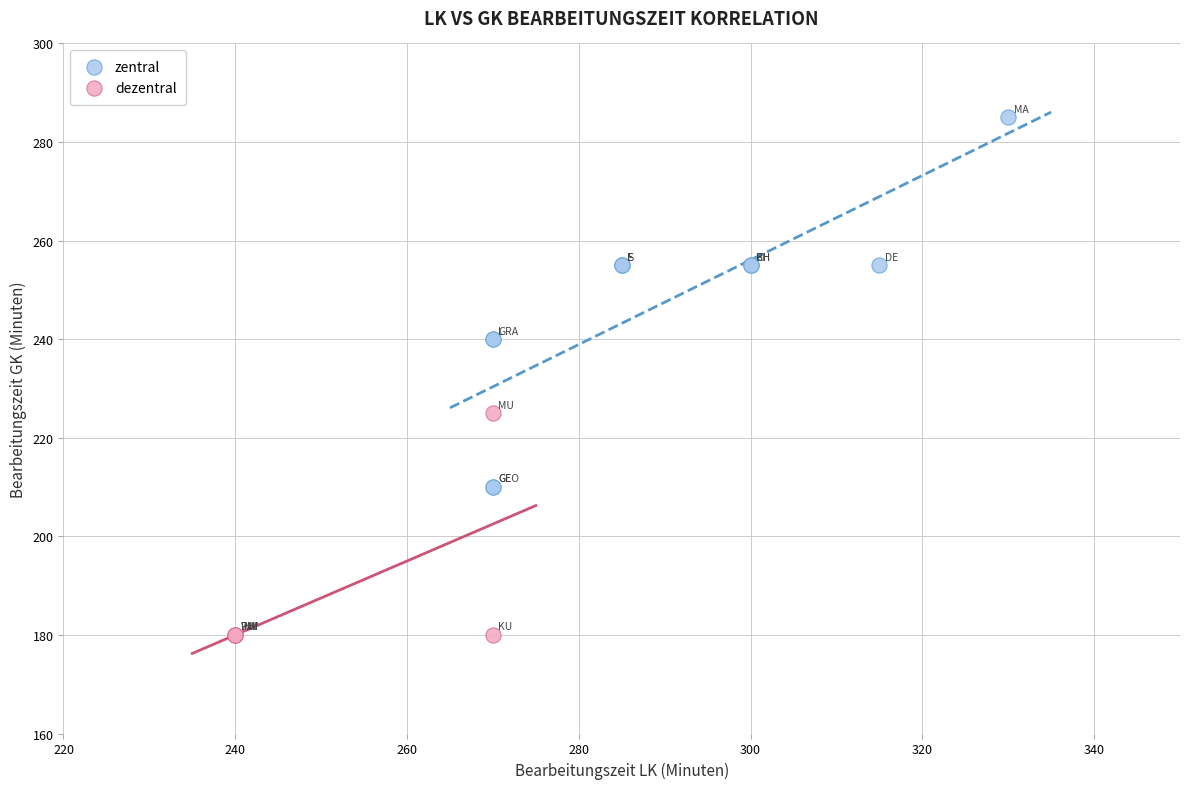

Which series reaches the maximum Y coordinate?

zentral